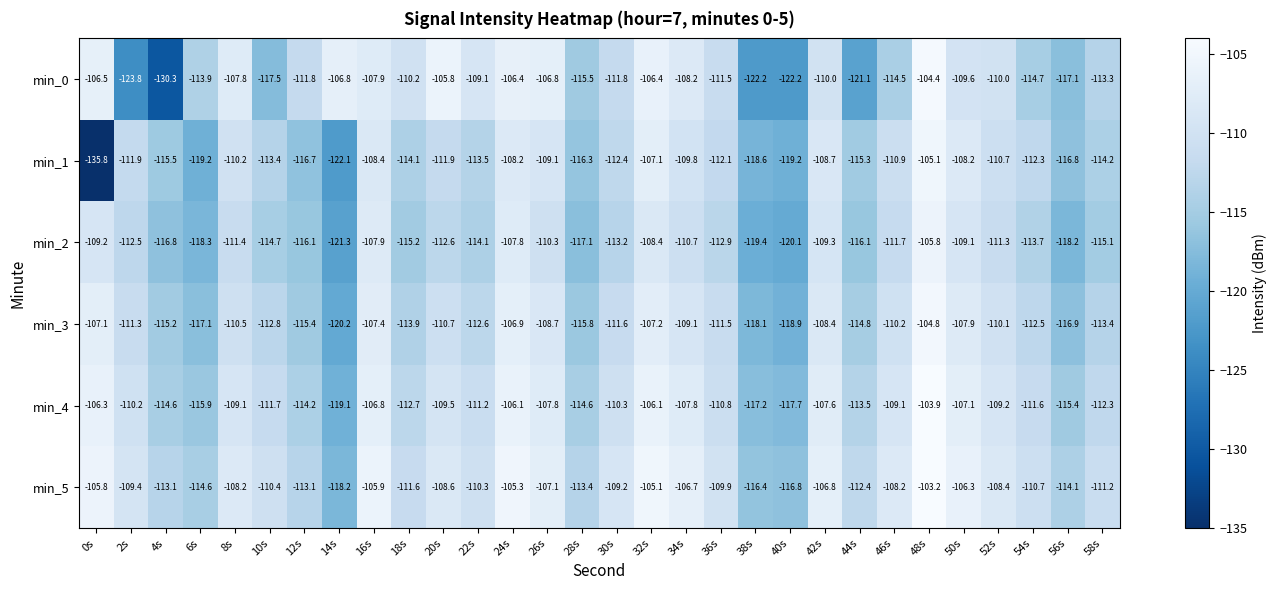

What is the greatest value displayed?

-103.2